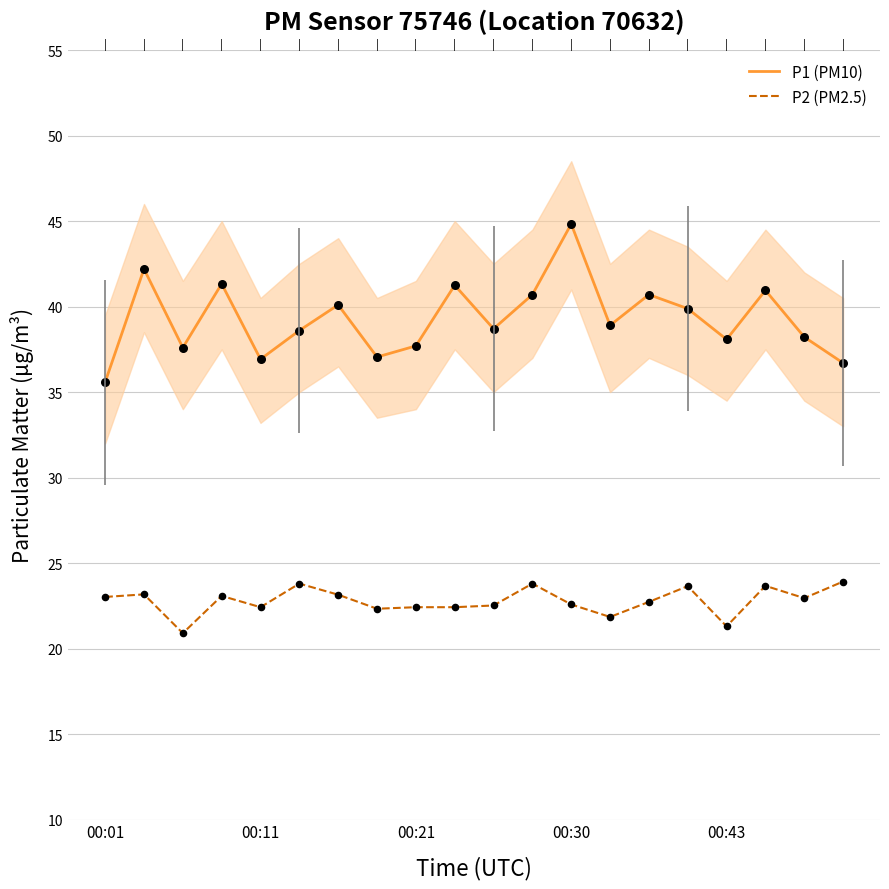

Which series contains the lowest Y value?

P2 (PM2.5)